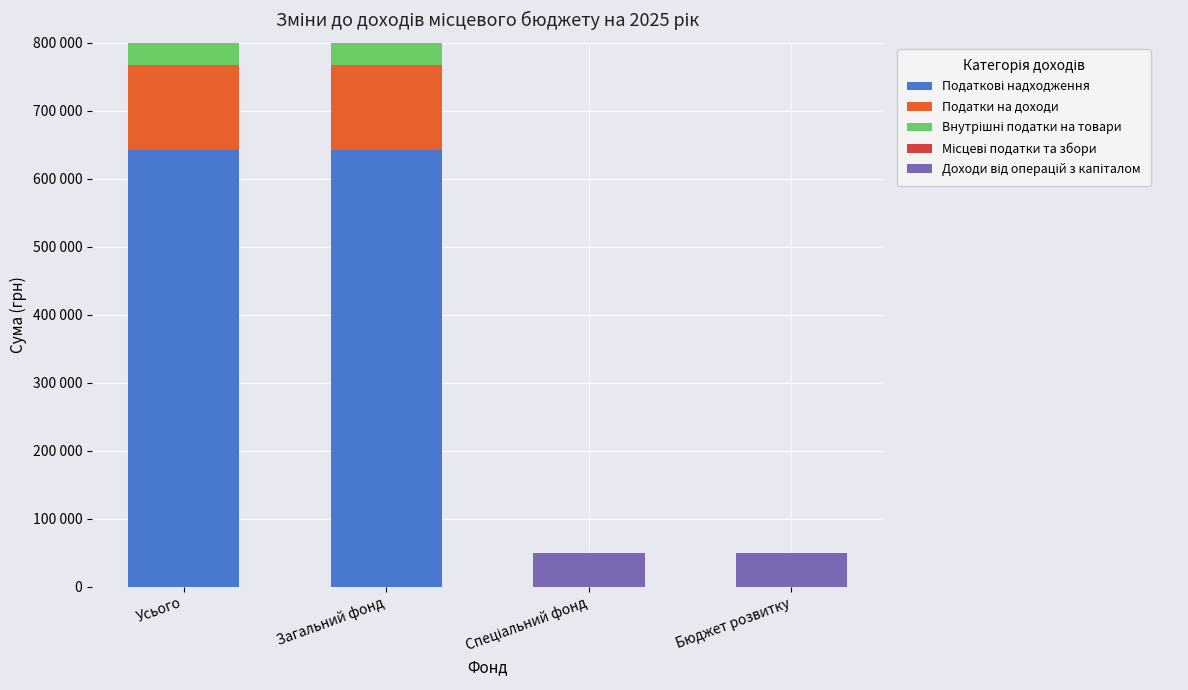

Is the value of Доходи від операцій з капіталом at Спеціальний фонд greater than the value of Внутрішні податки на товари at Усього?

No